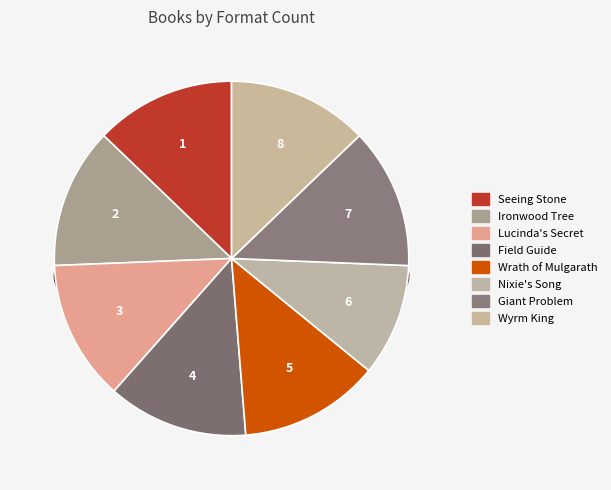

True or false: Seeing Stone accounts for 13% of the total.

True